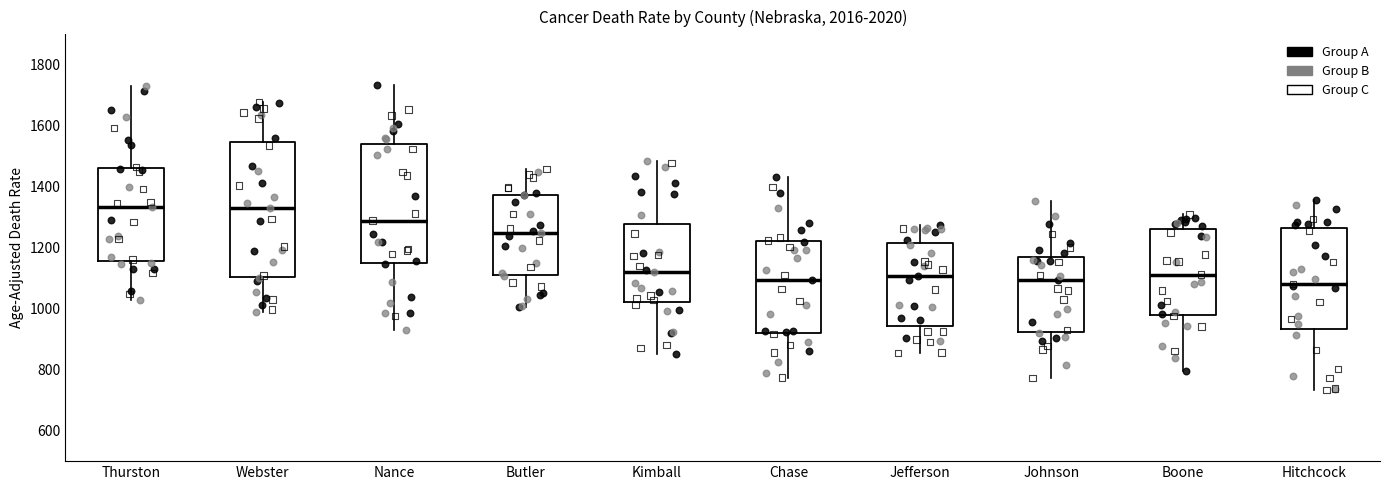

Reading left to right, transcribe this box plot: for each box, give where its median line is, the range the box spans, and where its two whiskers end, as read against the y-axis. The values are not printed on the chart, so give them approximately, as read against the axis.

Thurston: median 1340, box 1160 to 1460, whiskers 1020 to 1720
Webster: median 1320, box 1100 to 1540, whiskers 980 to 1680
Nance: median 1280, box 1160 to 1540, whiskers 920 to 1740
Butler: median 1240, box 1120 to 1380, whiskers 1000 to 1460
Kimball: median 1120, box 1020 to 1280, whiskers 860 to 1480
Chase: median 1100, box 920 to 1220, whiskers 780 to 1440
Jefferson: median 1100, box 940 to 1220, whiskers 860 to 1280
Johnson: median 1100, box 920 to 1180, whiskers 780 to 1360
Boone: median 1120, box 980 to 1260, whiskers 800 to 1300
Hitchcock: median 1080, box 940 to 1260, whiskers 740 to 1360